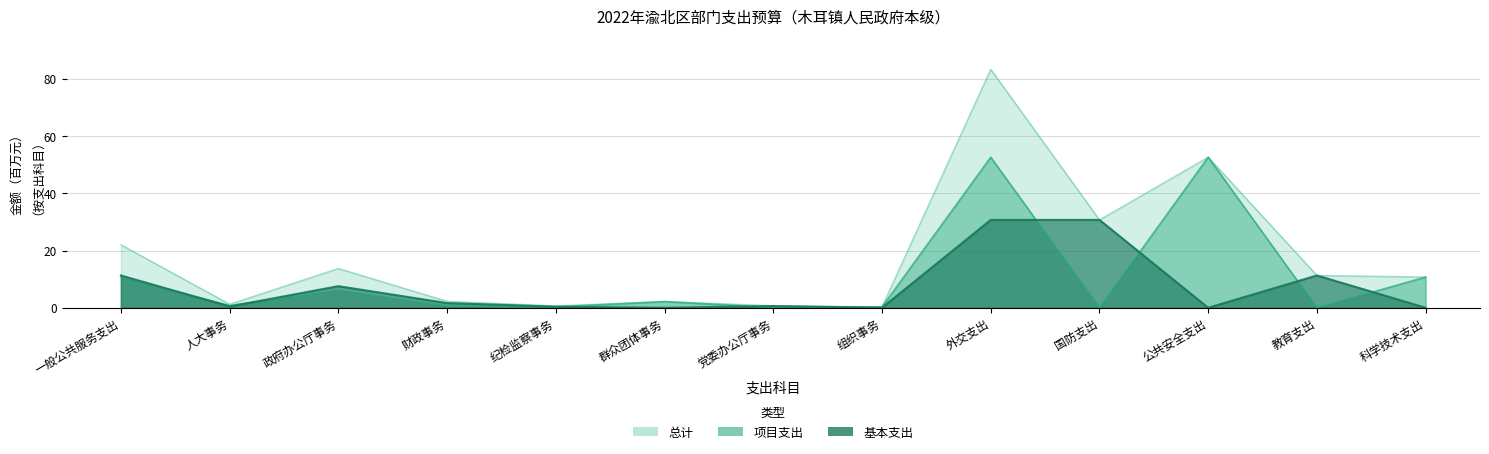

Between 一般公共服务支出 and 教育支出, which is larger?

一般公共服务支出